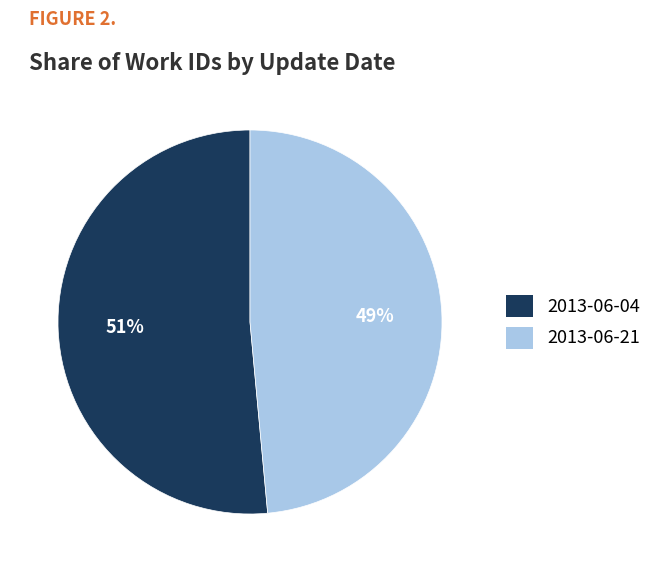

Is 2013-06-04 the majority of the pie?

Yes